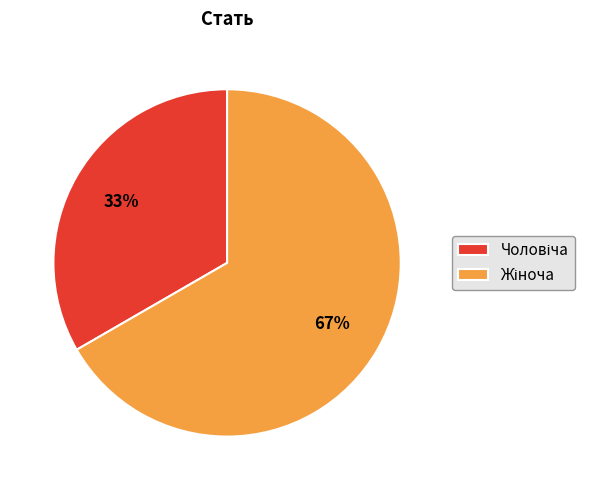

To the nearest percent, what is the average slice percentage?

50%